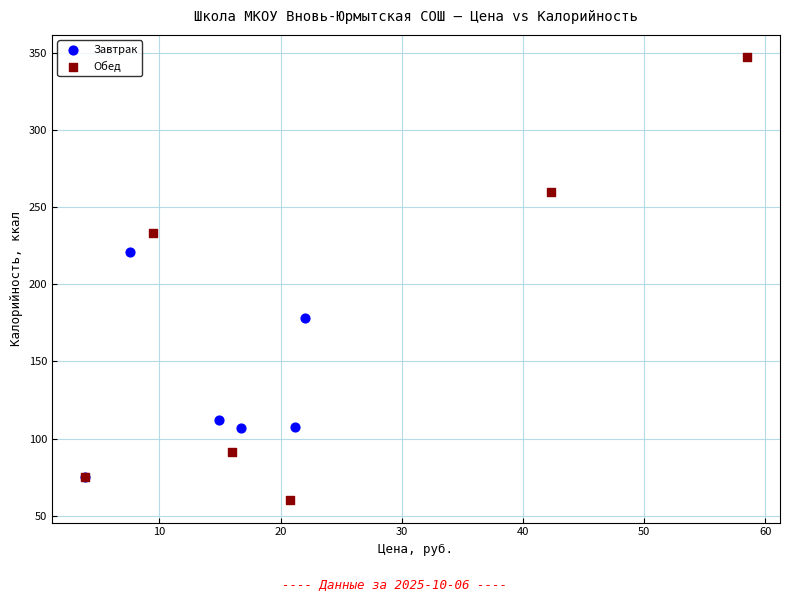

Which series has the widest spread of Y values?

Обед